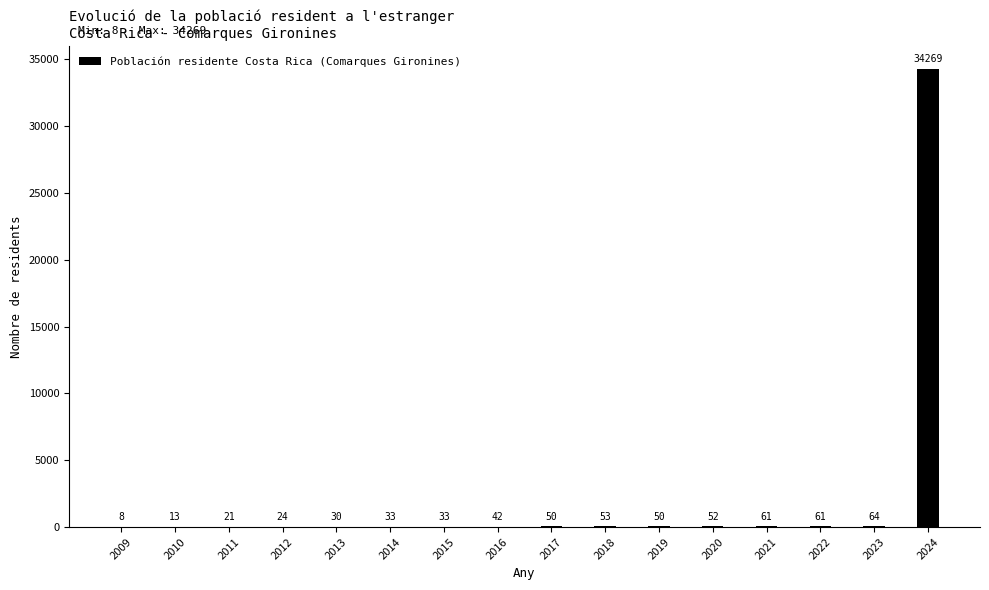

The value at 2016 is 42. True or false?

True